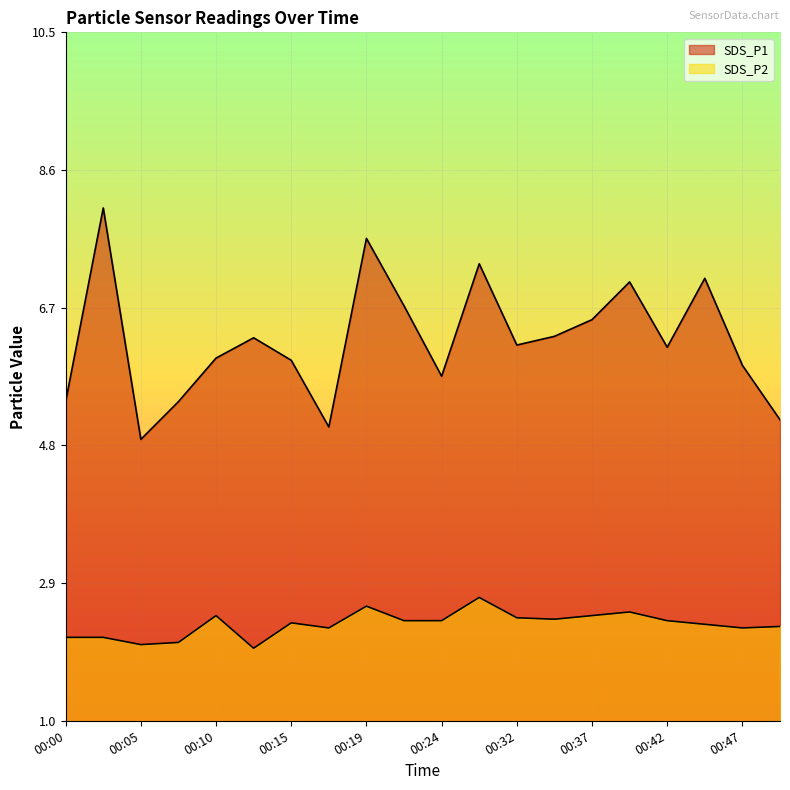

True or false: SDS_P1 and SDS_P2 cross at least once.

False